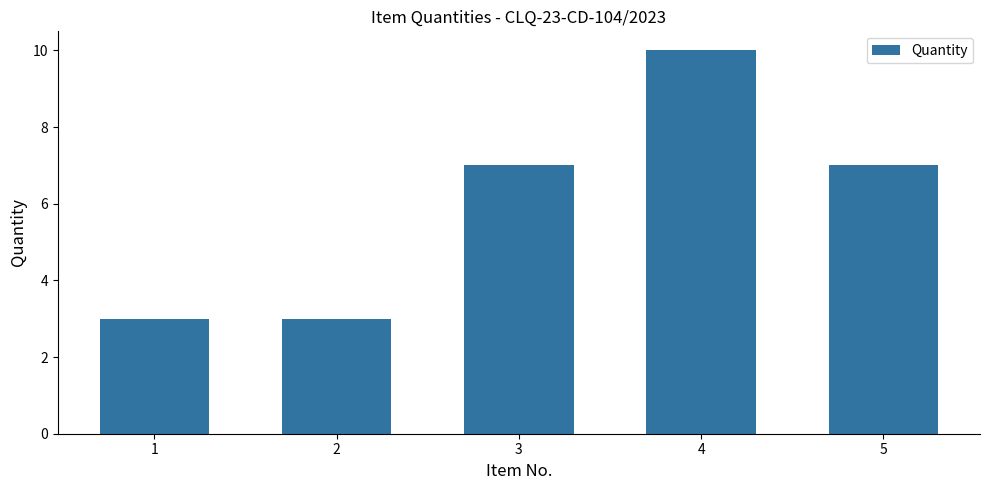

Reading left to right, transcribe all the data shown in this chart.

1=3	2=3	3=7	4=10	5=7